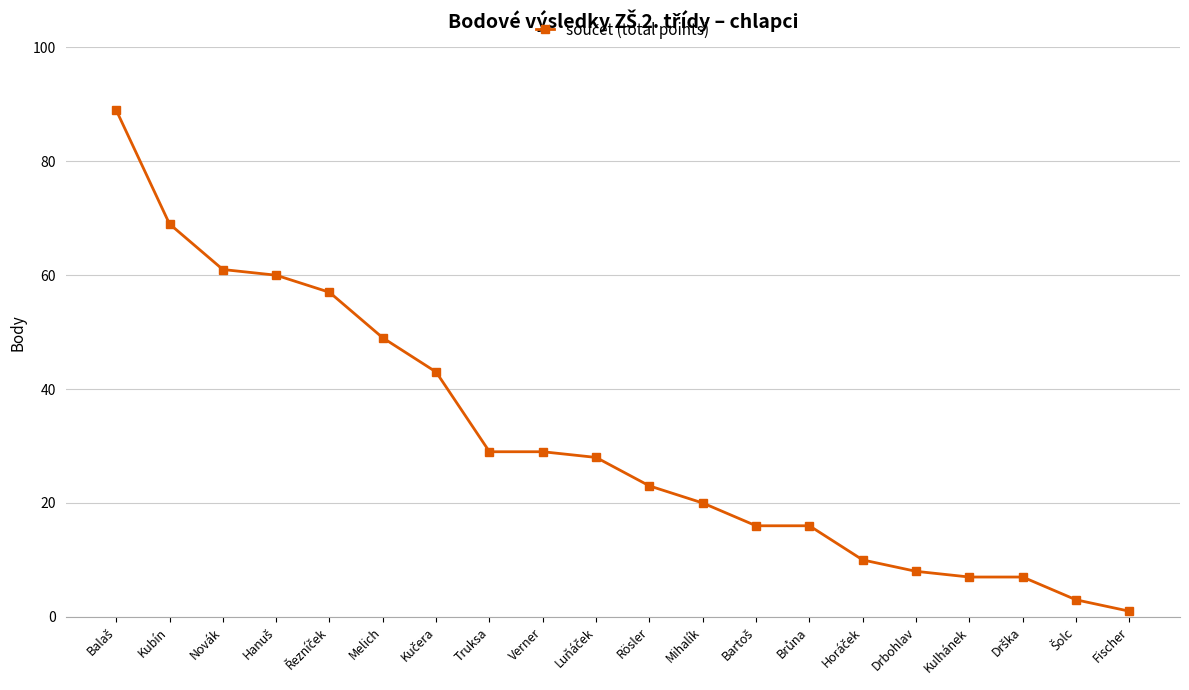

Which label corresponds to the smallest value in the chart?

Fischer